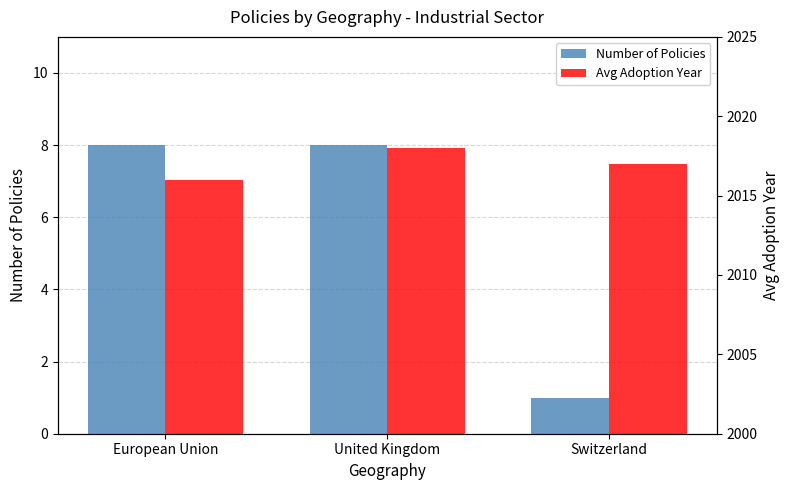

True or false: Number of Policies has a value of 13 at European Union.

False